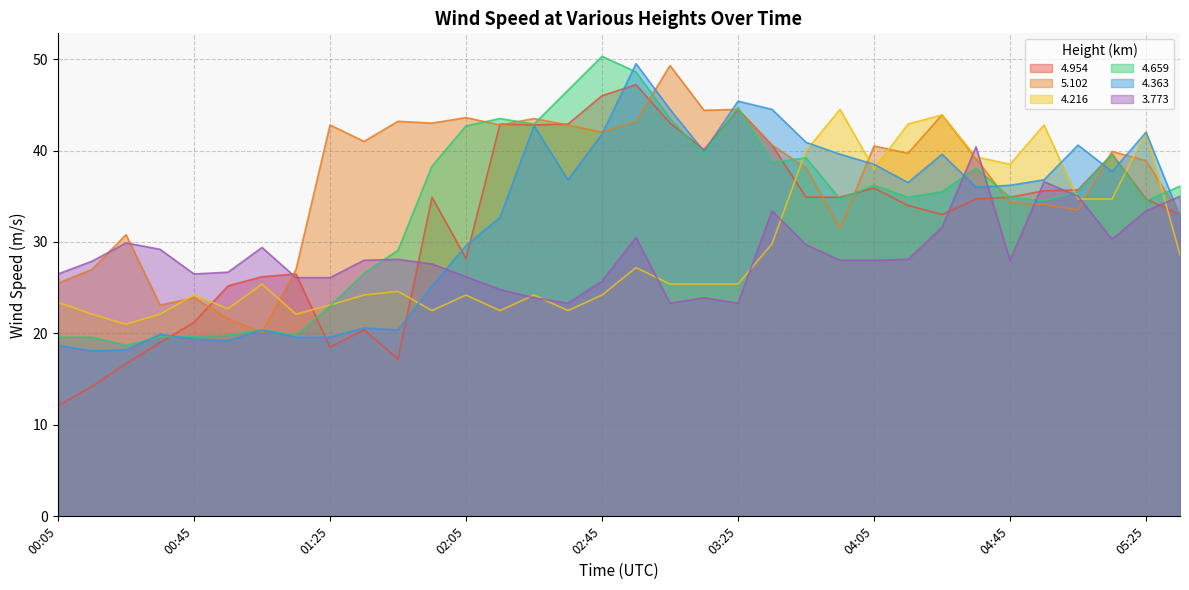

Is the value of   4.216 at 04:45 greater than the value of   5.102 at 05:15?

No